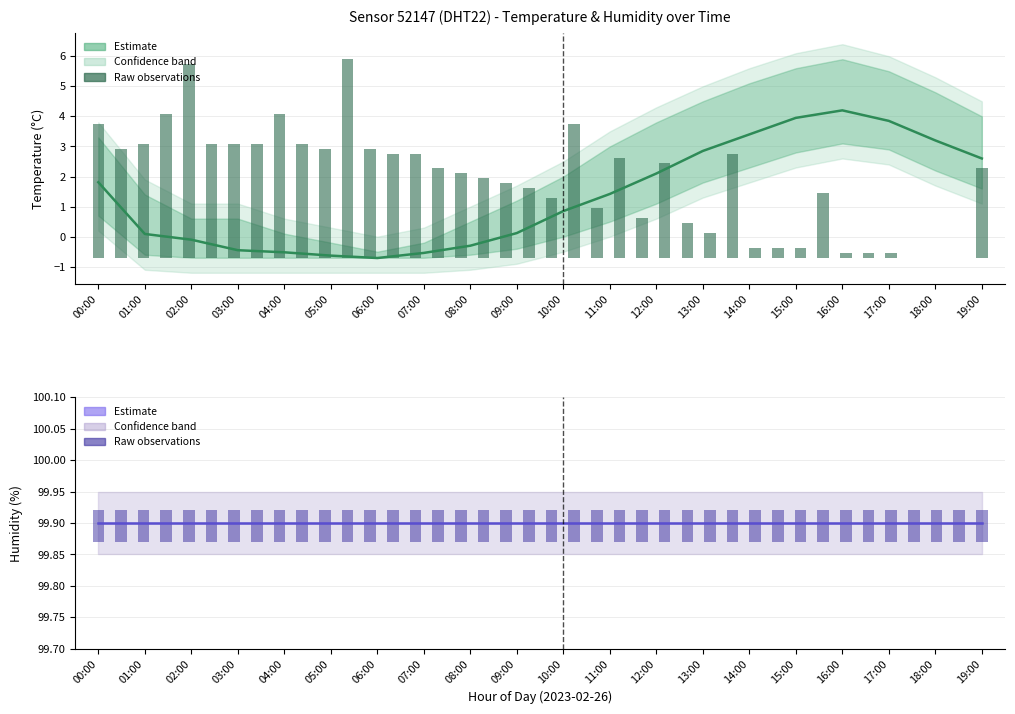

What is the difference between the second highest and minimum values in the temperature_mean series?

4.7